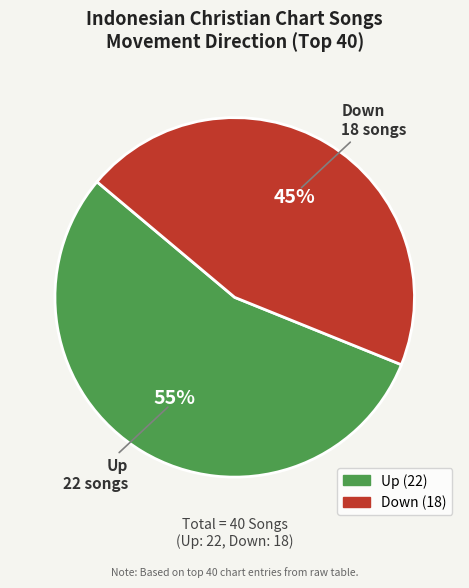

Is there a majority slice in this chart?

Yes